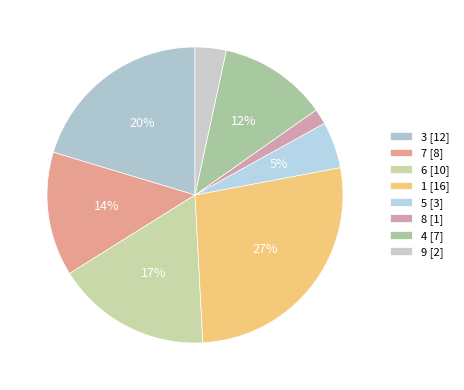

How many slices are in this pie chart?

8